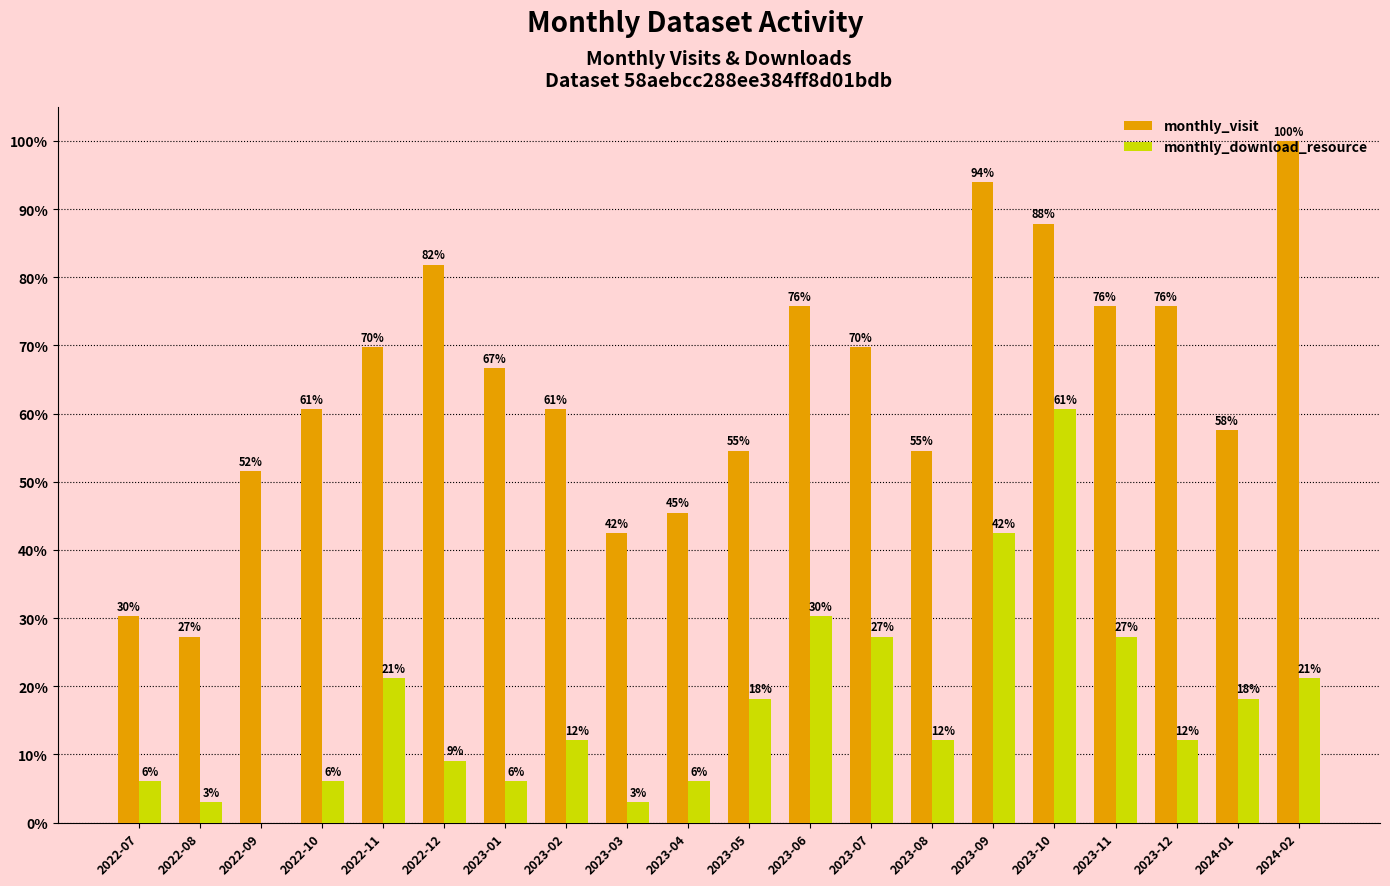

At which label does monthly_download_resource reach its peak?

2023-10